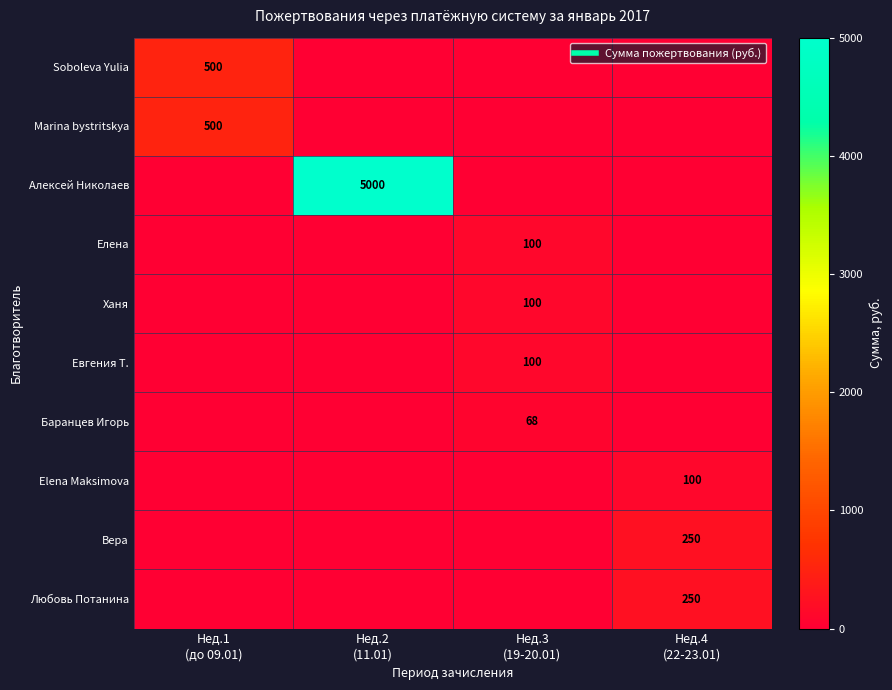

Which series has the largest total across all categories?

Алексей Николаев